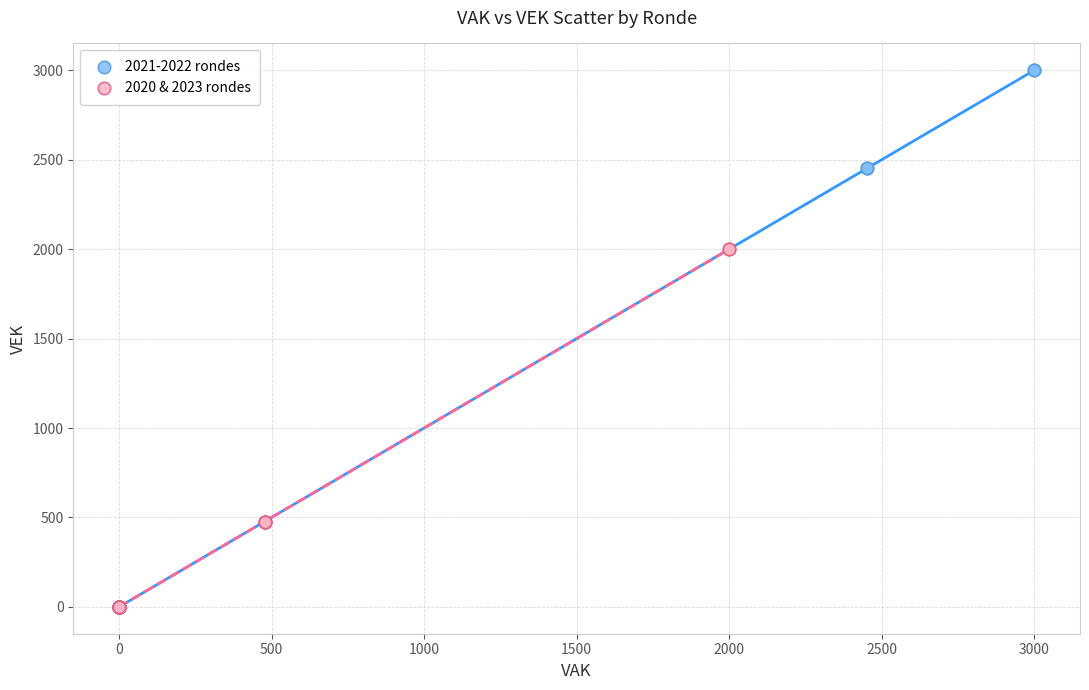

Which series has the widest spread of Y values?

2021-2022 rondes